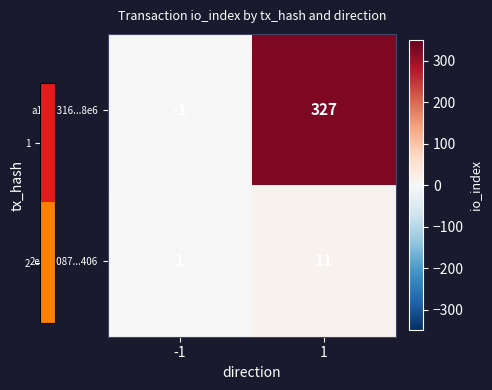

Read the a1f4d316...8e6 value at 1, to the nearest 50.

350